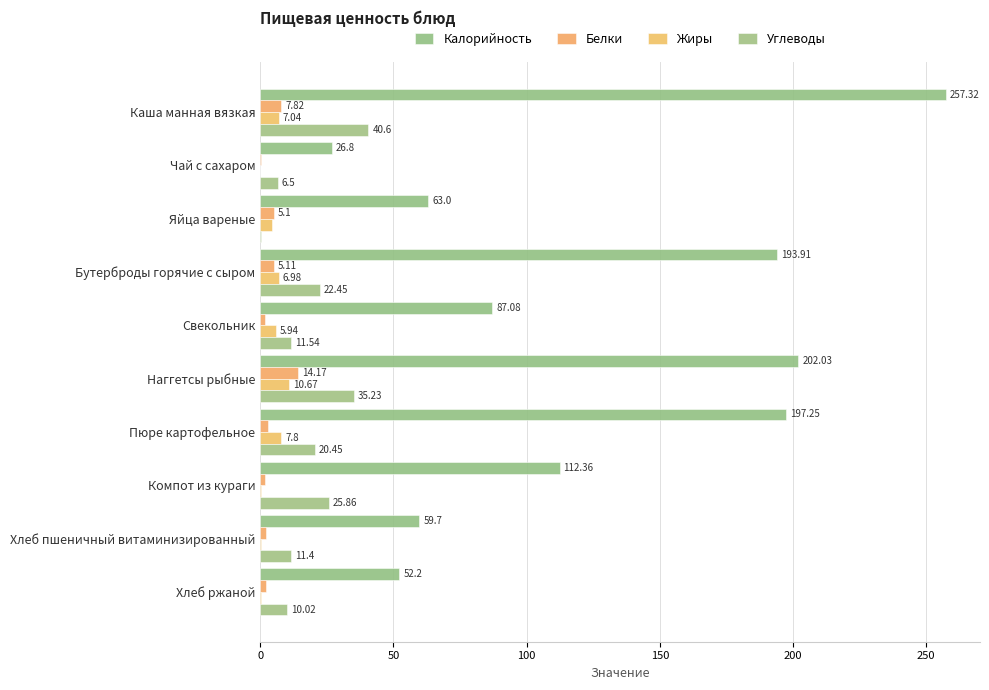

How many series are shown in this chart?

4